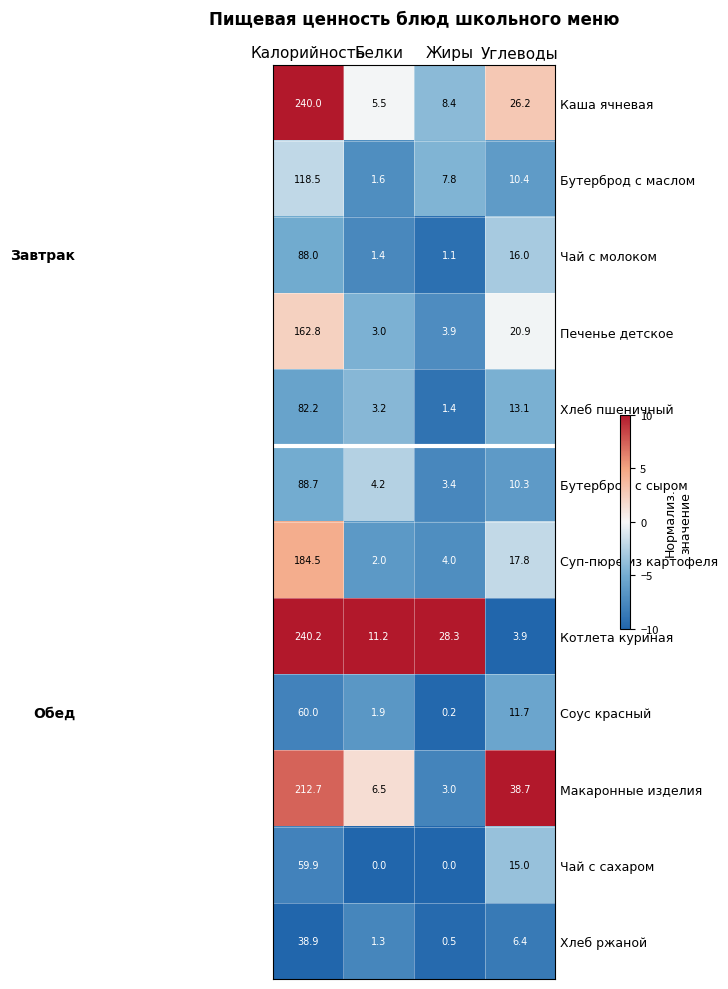

The value of Макаронные изделия at Жиры is 3.0. True or false?

True